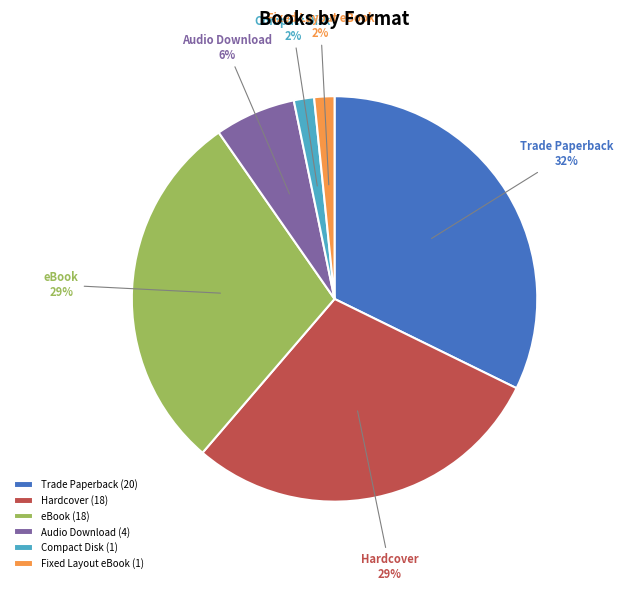

How many segments does this pie chart have?

6